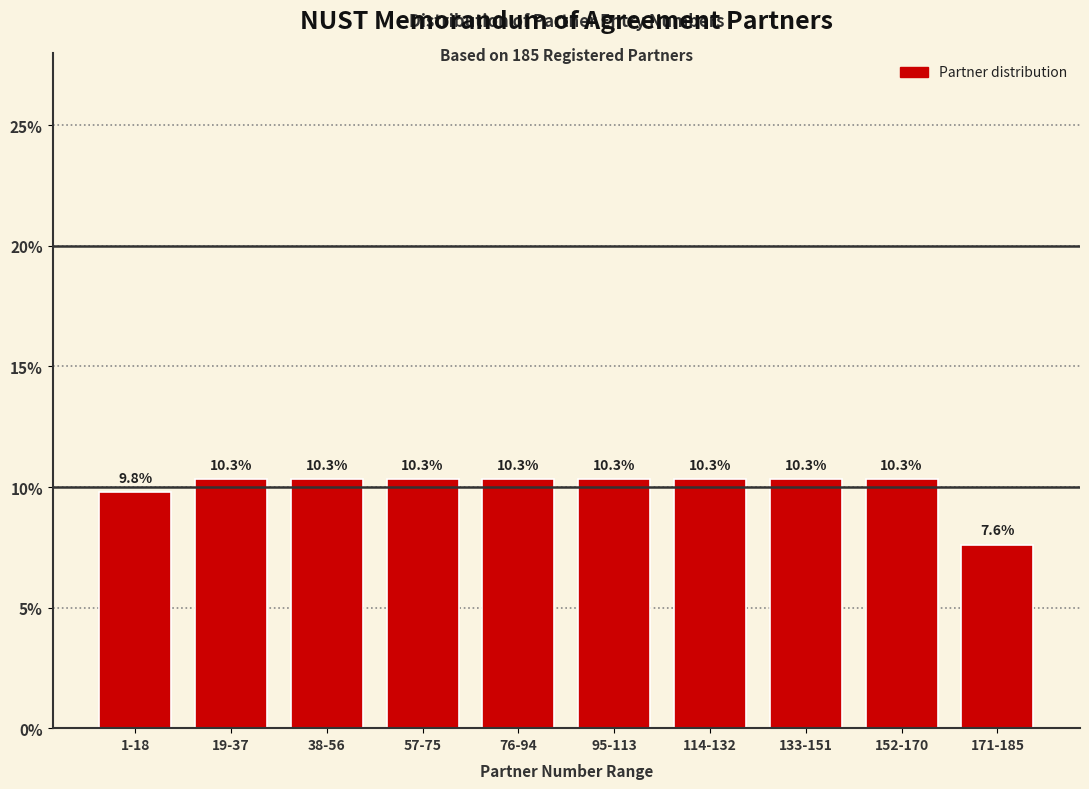

Reading left to right, transcribe all the data shown in this chart.

9.8	10.3	10.3	10.3	10.3	10.3	10.3	10.3	10.3	7.6